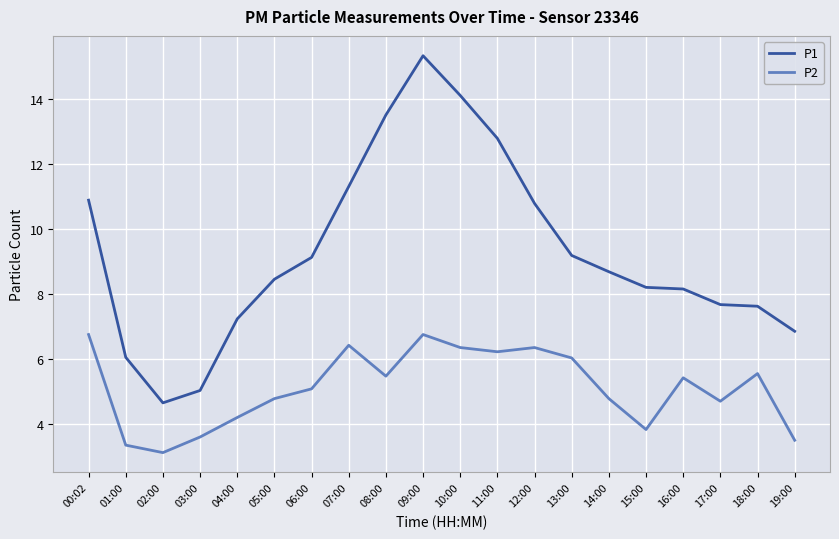

What is the smallest value displayed?

3.1